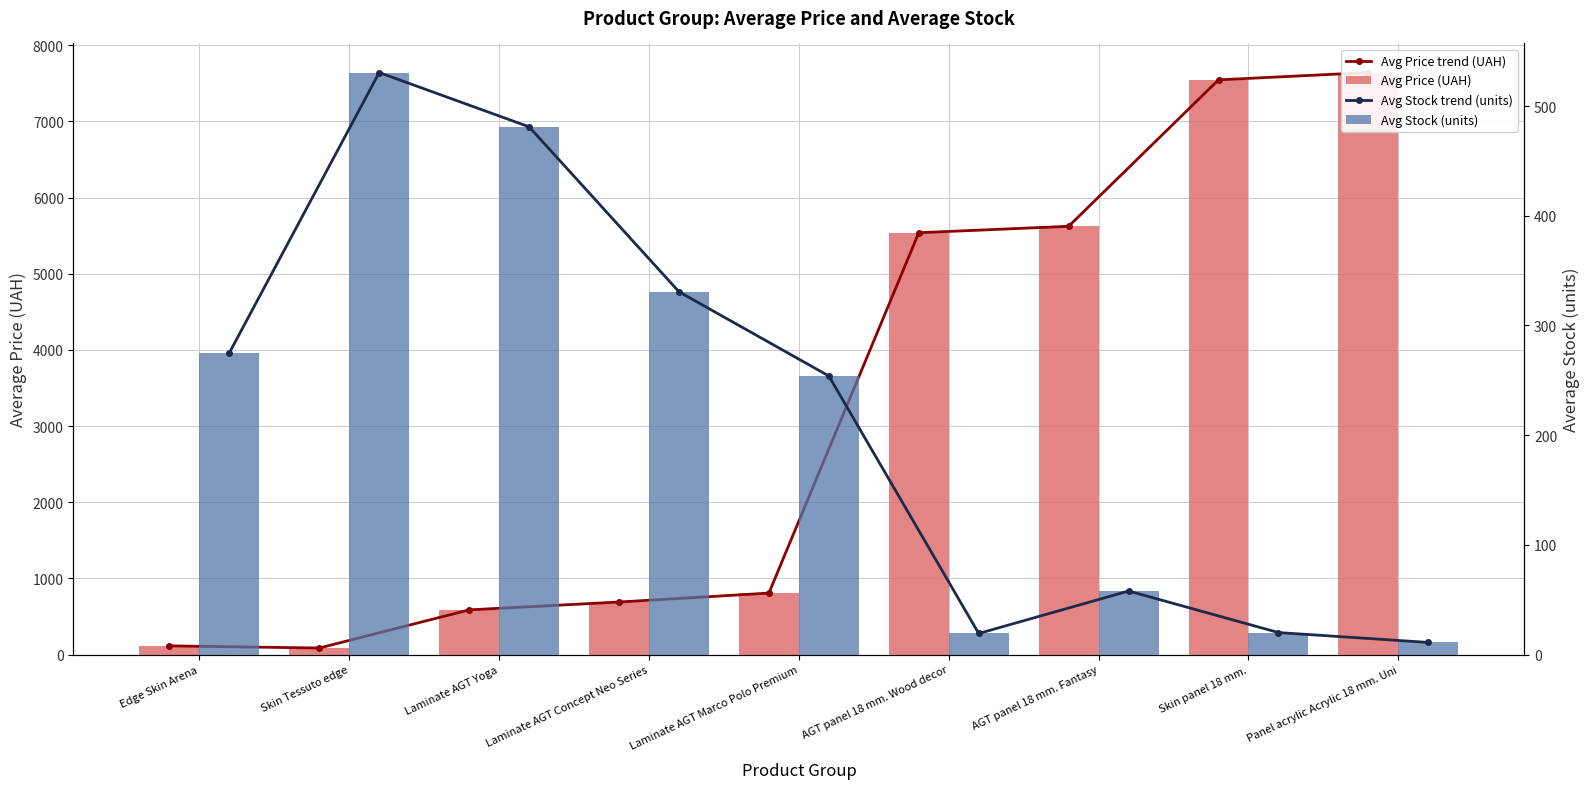

What is the sum of the Avg Stock trend (units) values at Panel acrylic Acrylic 18 mm. Uni and Skin Tessuto edge?

541.5